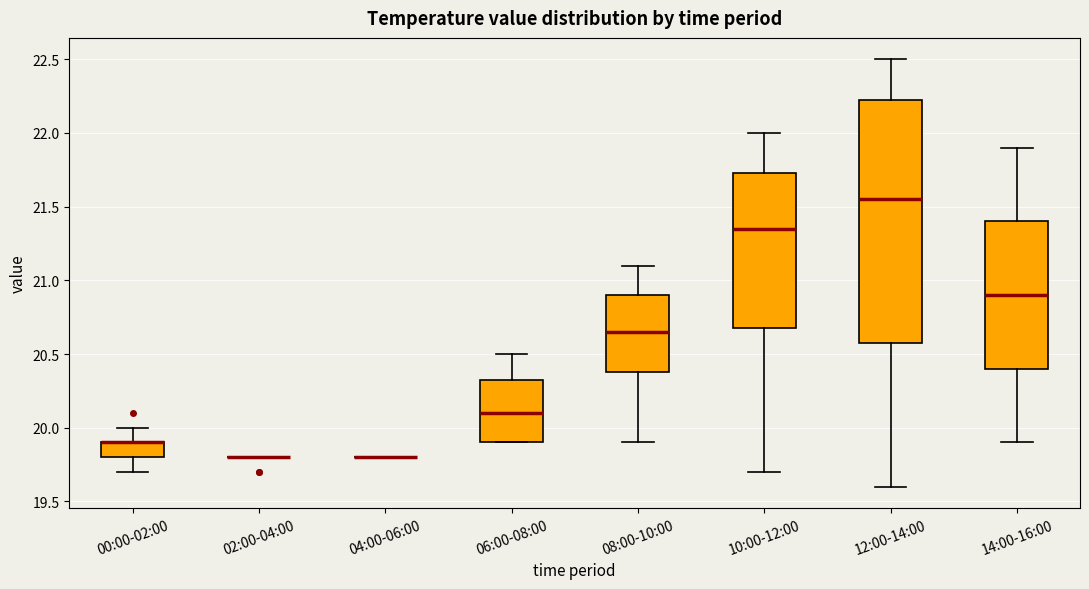

Where does the lower whisker of the box for 10:00-12:00 end on the y-axis? The values are not printed on the chart, so give them approximately, as read against the axis.

19.70